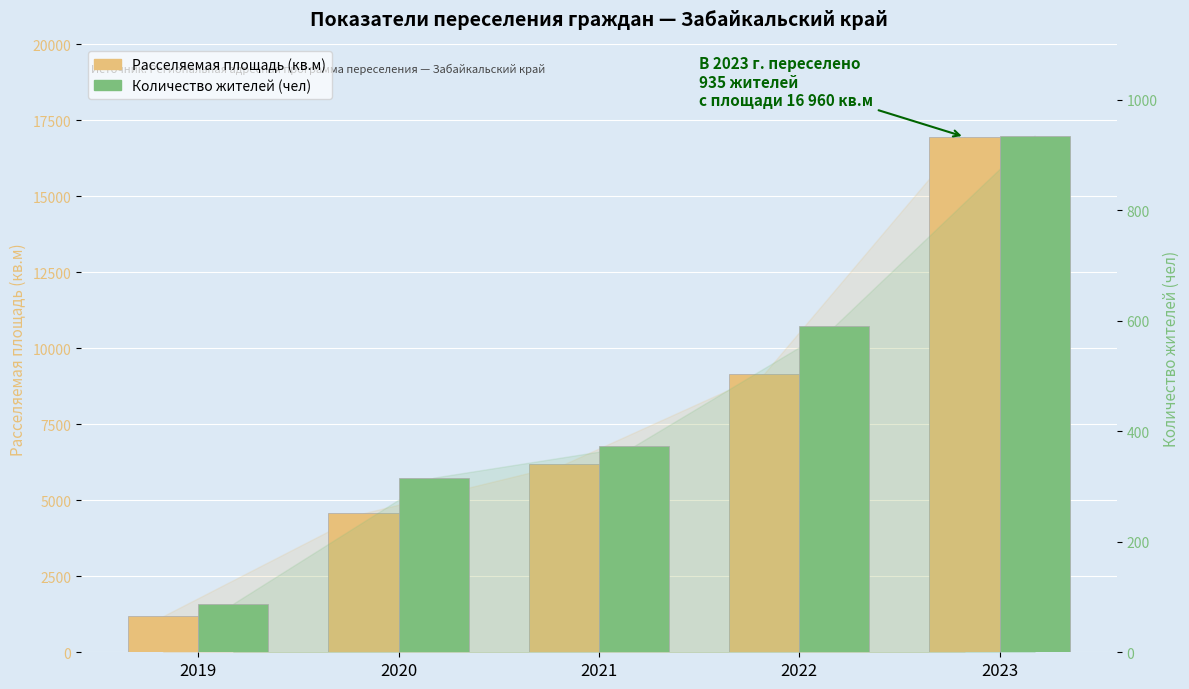

Which category has the highest value in the Расселяемая площадь (кв.м) series?

2023